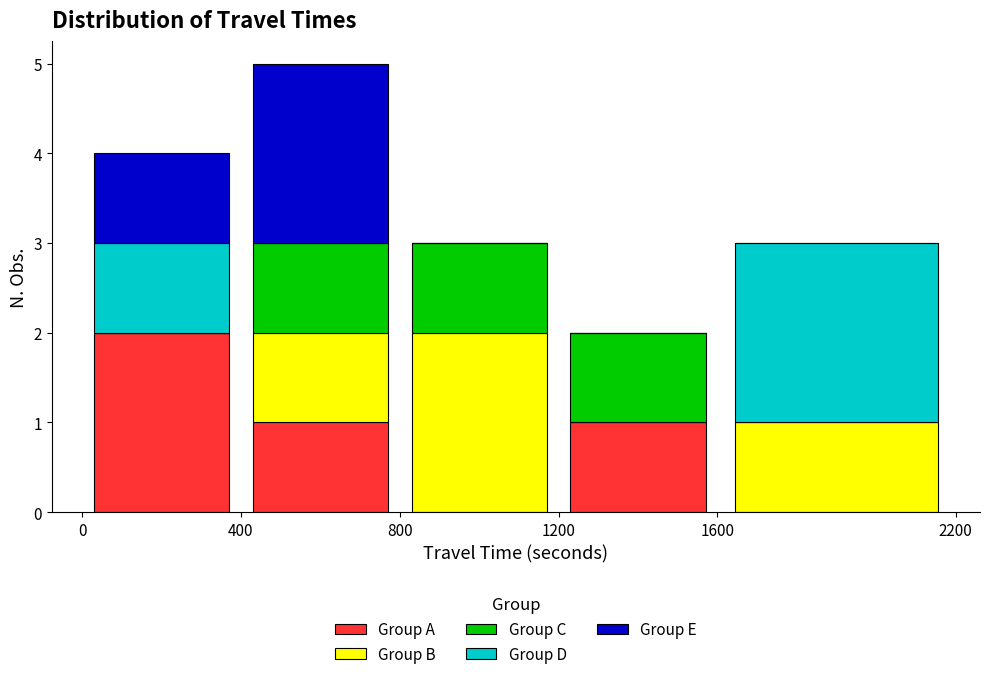

Which range on the x-axis has the tallest stacked bar (by total height)?

400 to 800